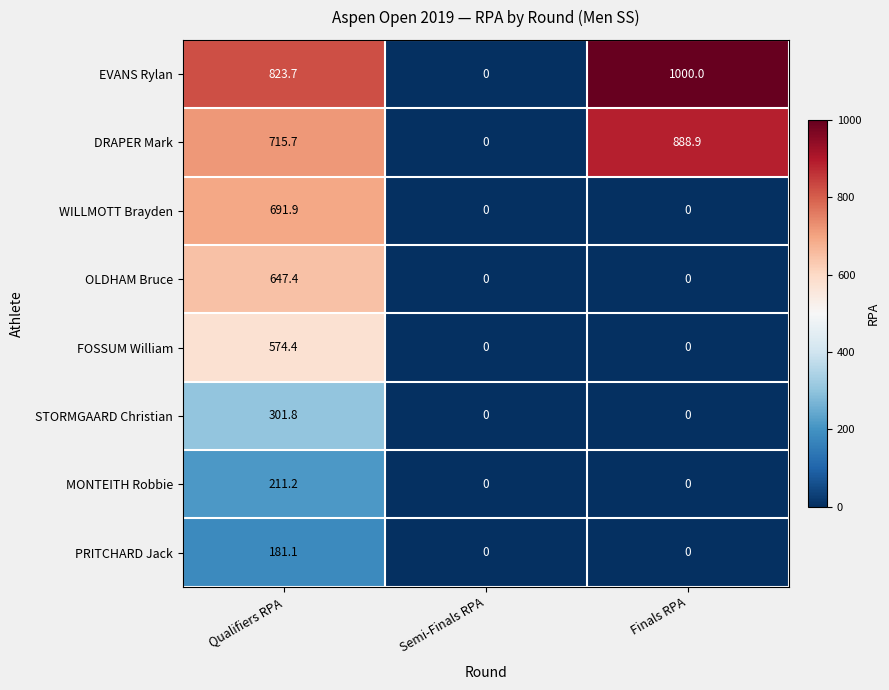

Which series changed the most between Qualifiers RPA and Semi-Finals RPA?

EVANS Rylan